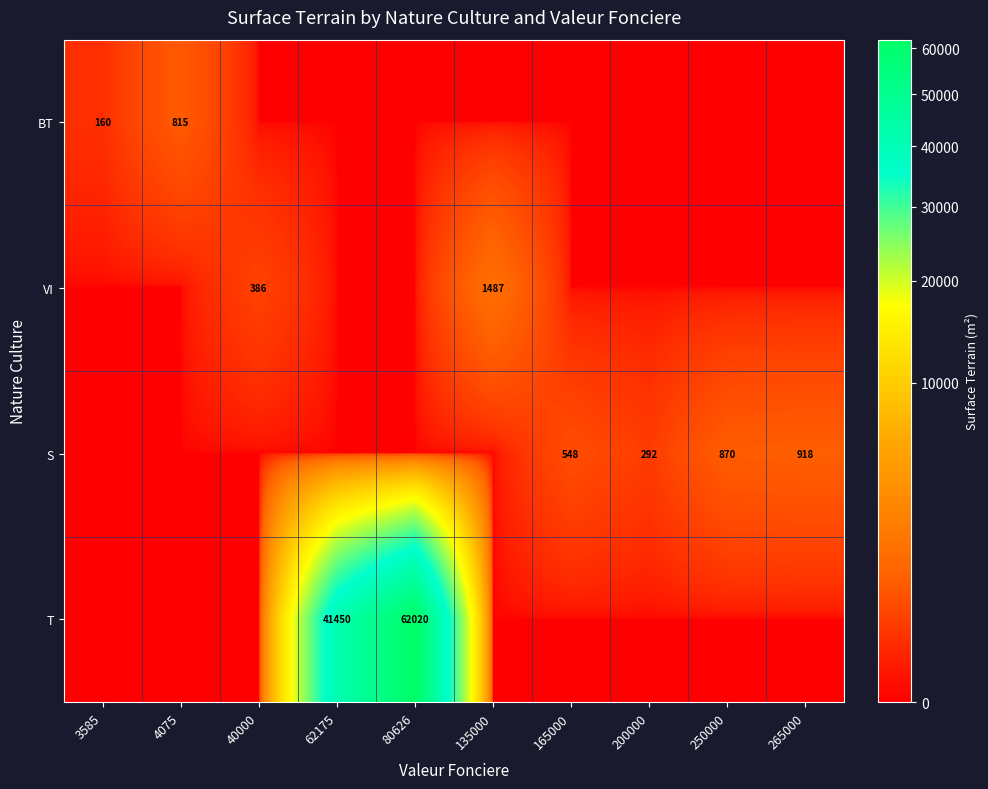

The S series shows 292 at 200000. True or false?

True